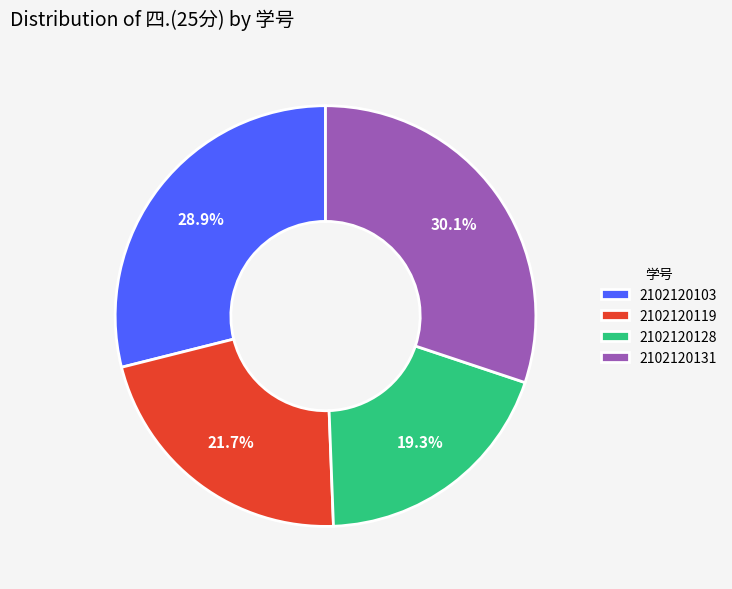

Rank the categories by value from lowest to highest.

2102120128, 2102120119, 2102120103, 2102120131